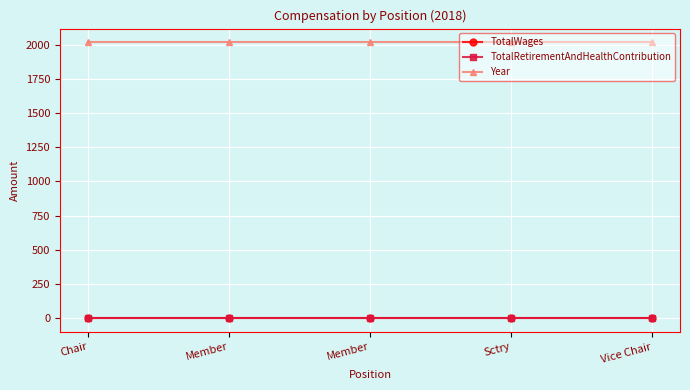

Between Member and Sctry, which series saw the biggest shift?

TotalWages